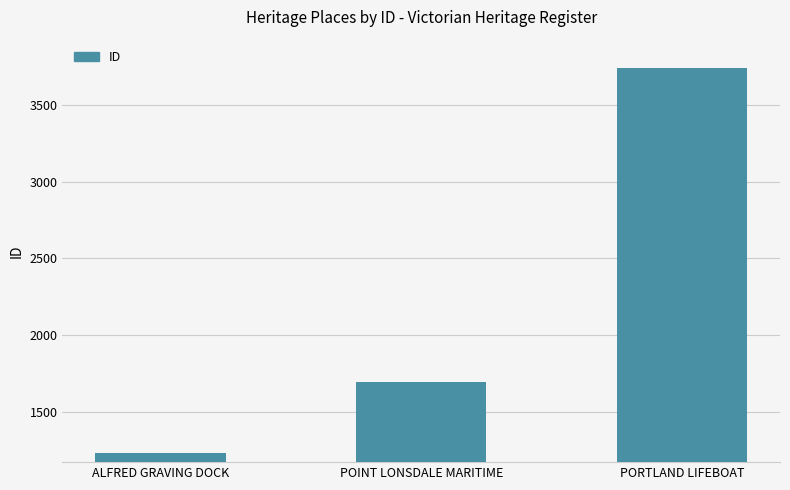

How many categories are shown in the chart?

3